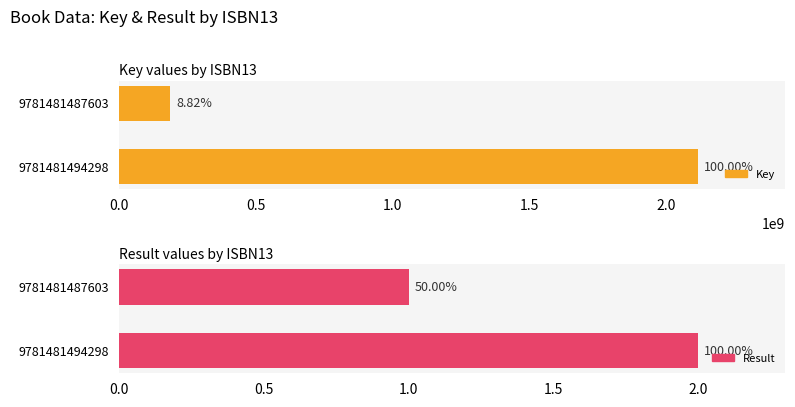

Rank the categories by Key value from lowest to highest.

9781481487603, 9781481494298